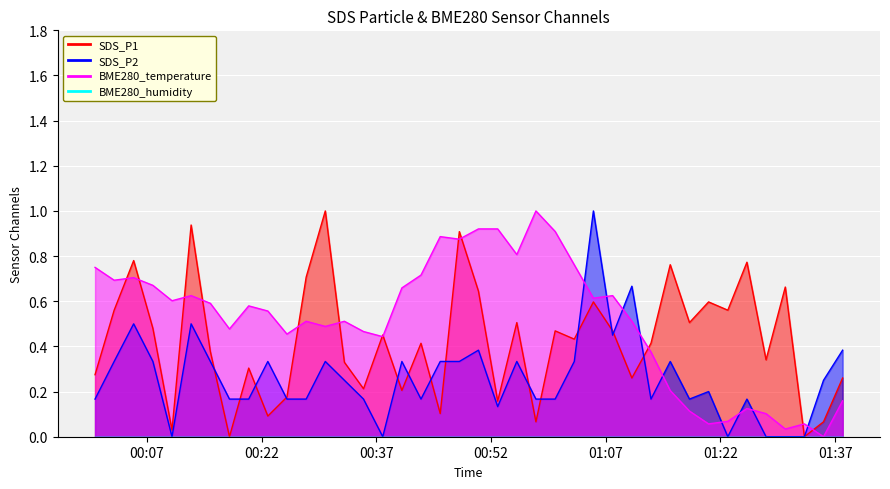

At which label does SDS_P2 reach its peak?

2023/11/05 01:05:23